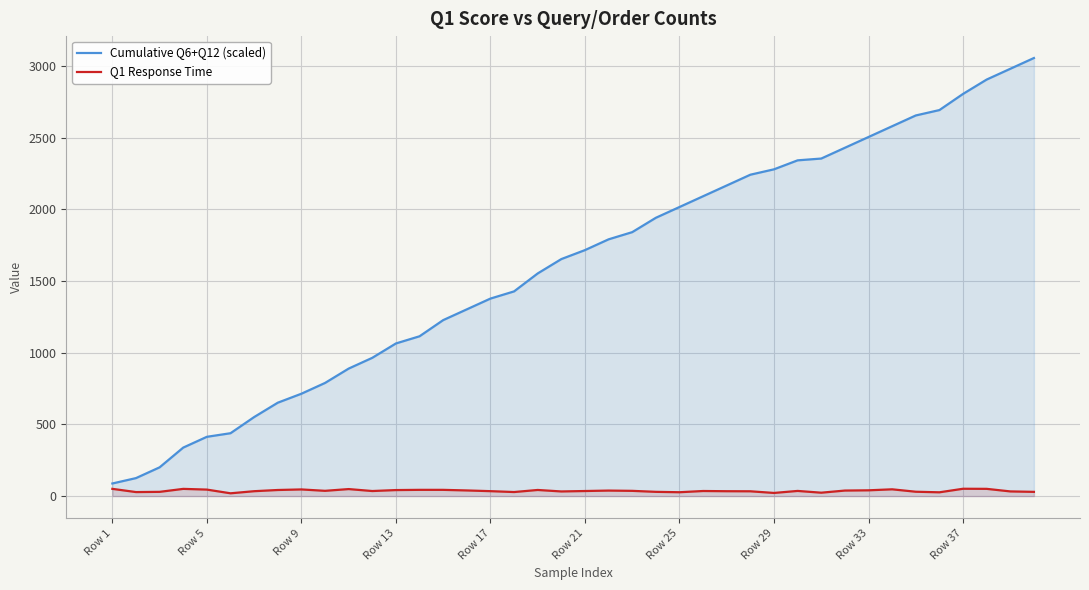

Rank the series by their maximum value, from highest to lowest.

Cumulative Q6+Q12 (scaled), Q1 Response Time